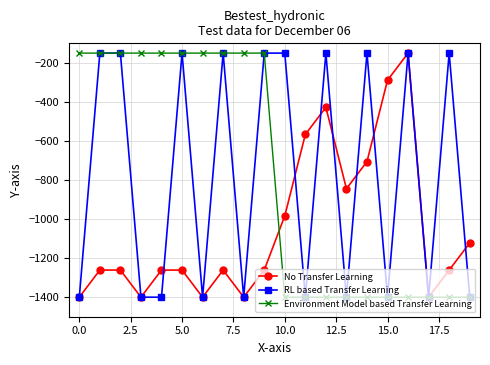

What is the value of the RL based Transfer Learning point at the 20th from the left?

-1400.0